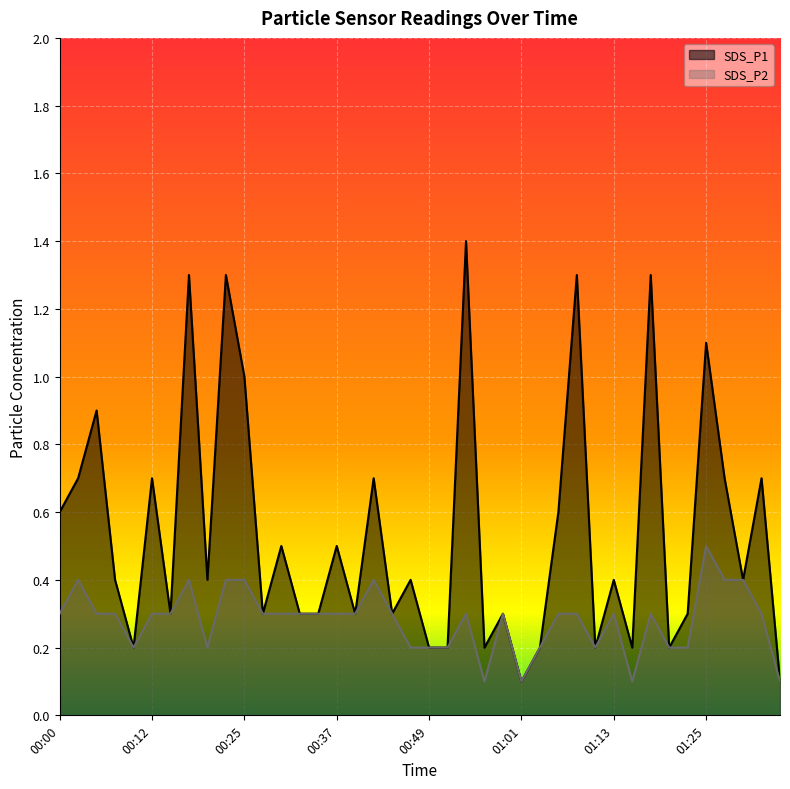

What is the highest value of the SDS_P1 series?

1.4